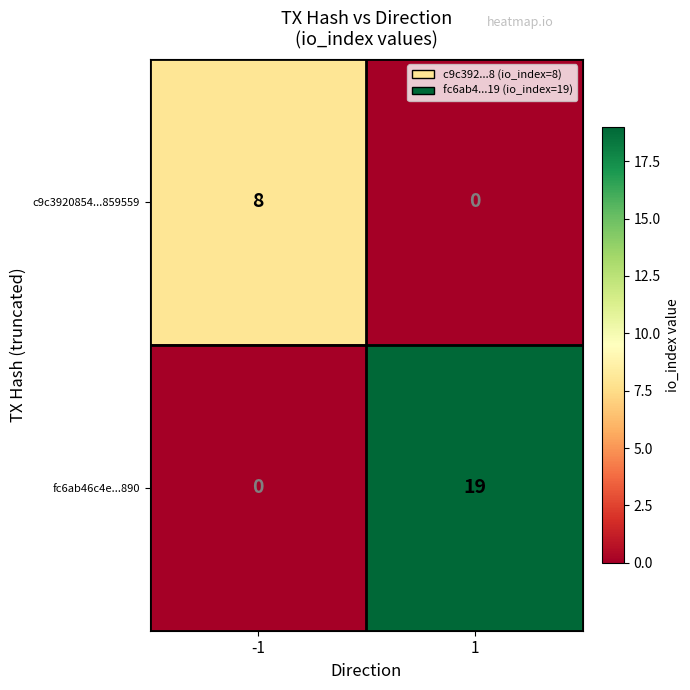

The value of fc6ab46c4e...890 at -1 is 0. True or false?

True